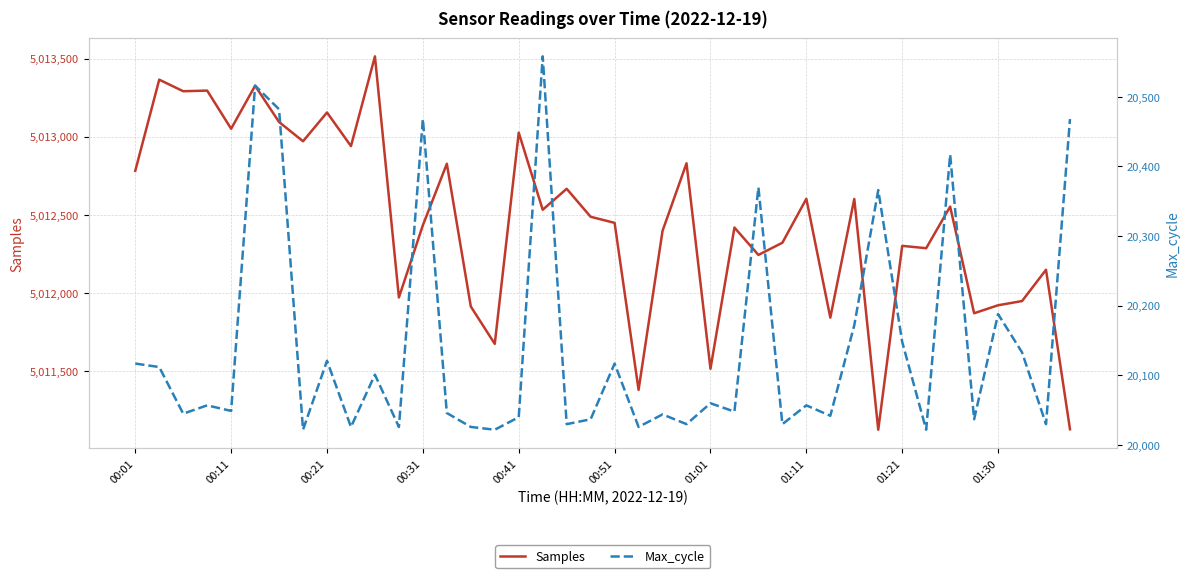

Which series has the largest range (max minus min)?

Samples